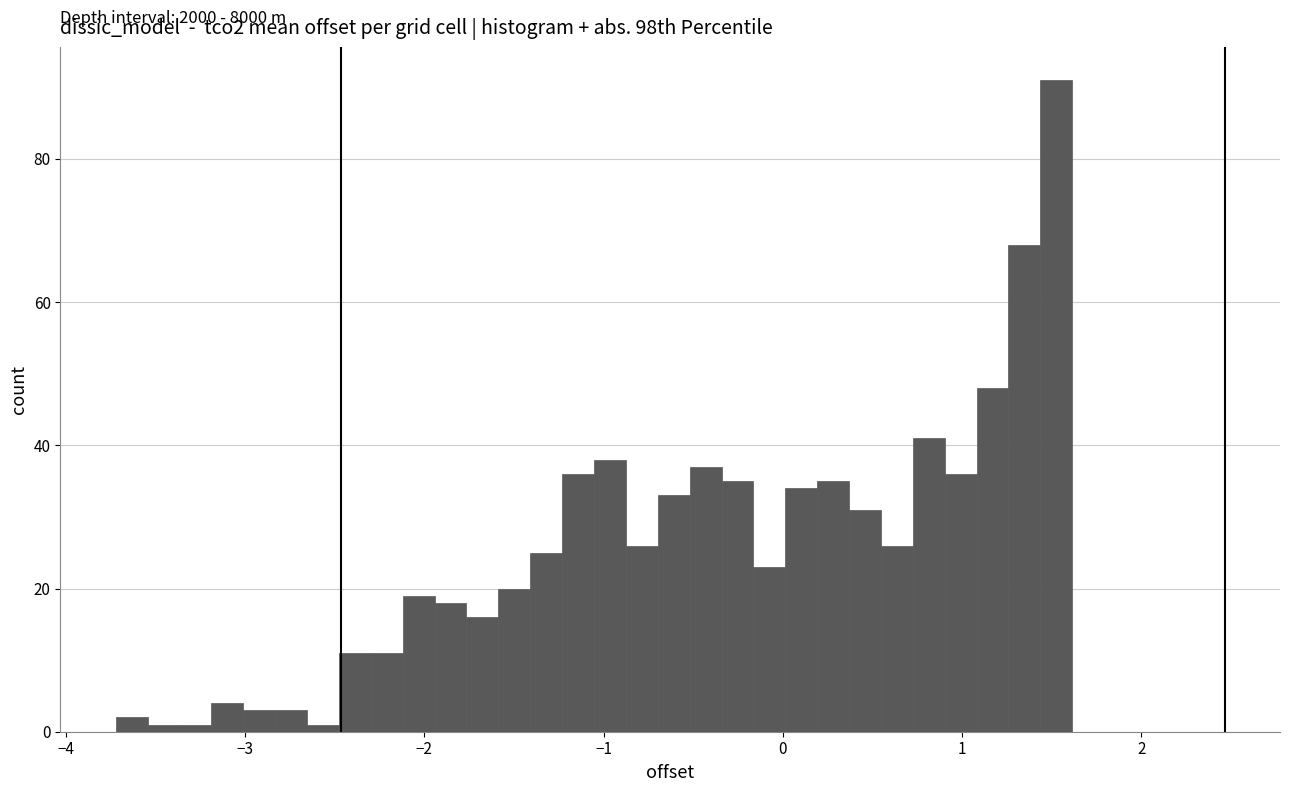

Around what value on the x-axis is the tallest bar? Give the approximate position of its centre, as read against the axis.

1.5